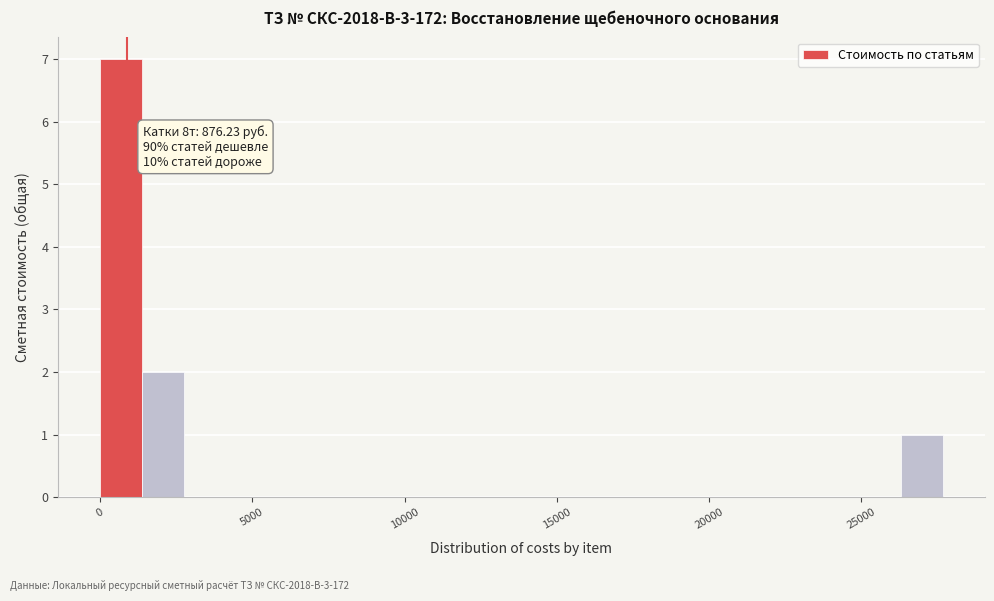

Read against the x-axis, roughly where is the centre of the tallest bar?

500